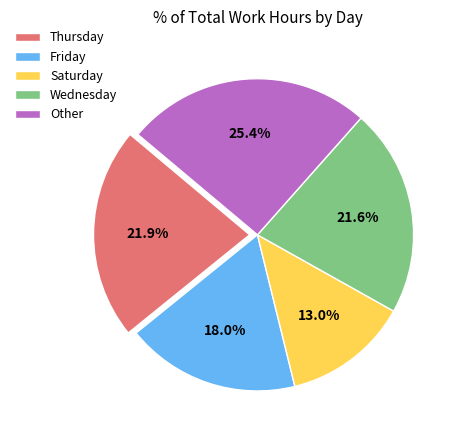

Is there a majority slice in this chart?

No